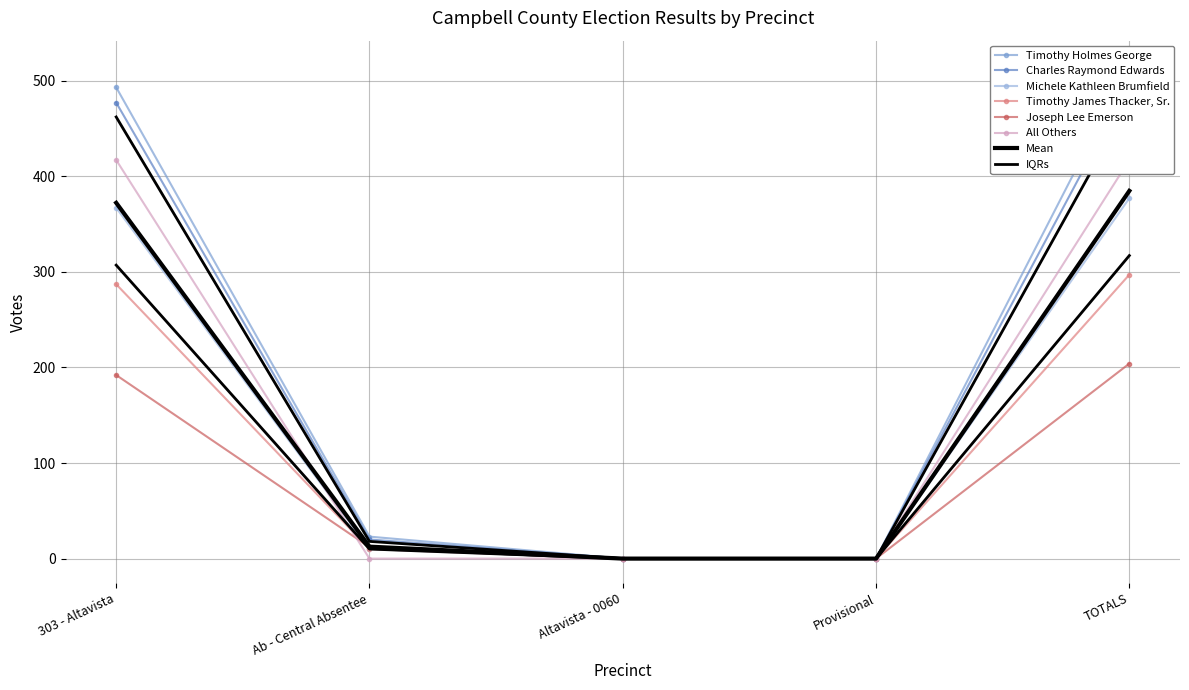

Reading right to left, transcribe all the data shown in this chart.

Timothy Holmes George: TOTALS=516	Provisional=0	Altavista - 0060=0	Ab - Central Absentee=23	303 - Altavista=493
Charles Raymond Edwards: TOTALS=497	Provisional=0	Altavista - 0060=0	Ab - Central Absentee=20	303 - Altavista=477
Michele Kathleen Brumfield: TOTALS=377	Provisional=0	Altavista - 0060=0	Ab - Central Absentee=10	303 - Altavista=367
Timothy James Thacker, Sr.: TOTALS=297	Provisional=0	Altavista - 0060=0	Ab - Central Absentee=10	303 - Altavista=287
Joseph Lee Emerson: TOTALS=204	Provisional=0	Altavista - 0060=0	Ab - Central Absentee=12	303 - Altavista=192
All Others: TOTALS=417	Provisional=0	Altavista - 0060=0	Ab - Central Absentee=0	303 - Altavista=417